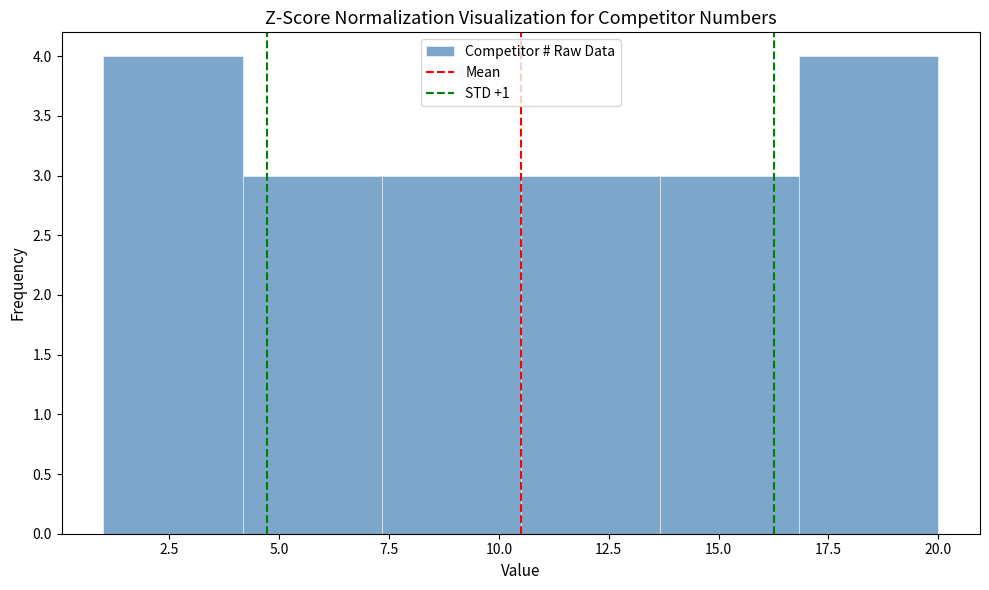

Reading left to right, list every bar in this chart as the range it spans on the x-axis followed by its height. Neither the bar edges nor the heights are printed on the chart, so give them approximately, as read against the axes.

1.0 to 4.0: 4
4.0 to 7.5: 3
7.5 to 10.5: 3
10.5 to 13.5: 3
13.5 to 17.0: 3
17.0 to 20.0: 4